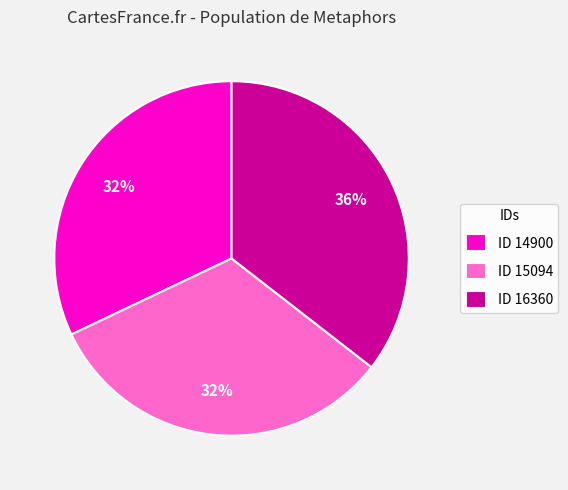

Count the number of slices in the pie.

3